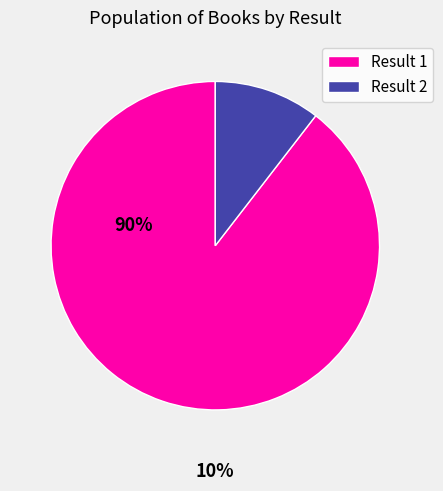

Is there any slice that represents more than half of the pie?

Yes